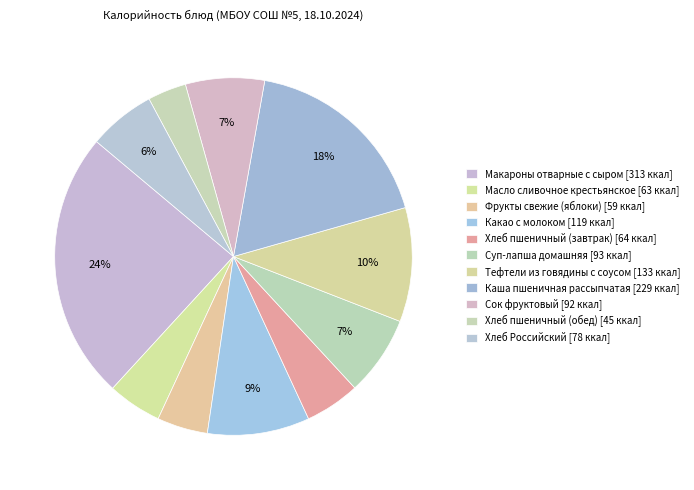

To the nearest percent, what percentage of the pie is Хлеб пшеничный (обед)?

3%